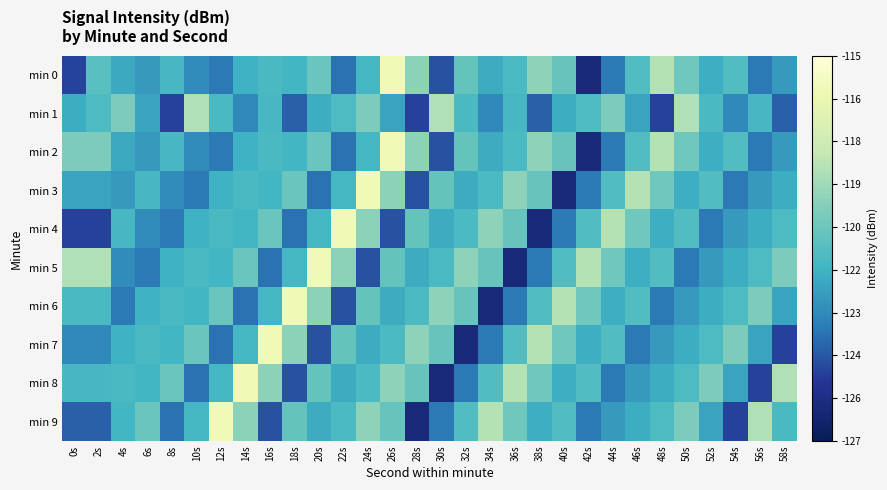

Between 22s and 40s, which series saw the biggest shift?

min 4